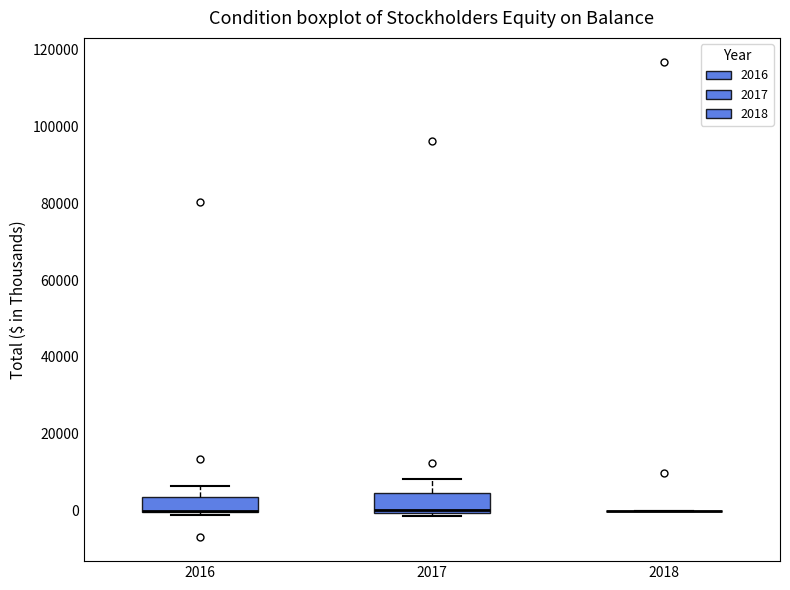

Reading left to right, read every box against the y-axis: the position of its median line, the range the box covers, and the ends of its whiskers. The values are not printed on the chart, so give them approximately, as read against the axis.

2016: median 0 (drawn on the box's lower edge), box 0 to 4000, whiskers -2000 to 6000
2017: median 0 (just above the box's lower edge), box 0 to 4000, whiskers -2000 to 8000
2018: box collapsed to a line at 0, whiskers 0 to 0